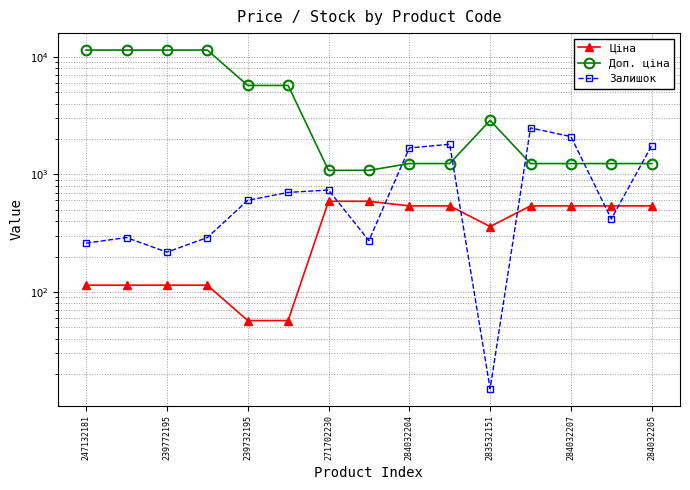

Between 239772195 and 284032205, which series saw the biggest shift?

Доп. ціна